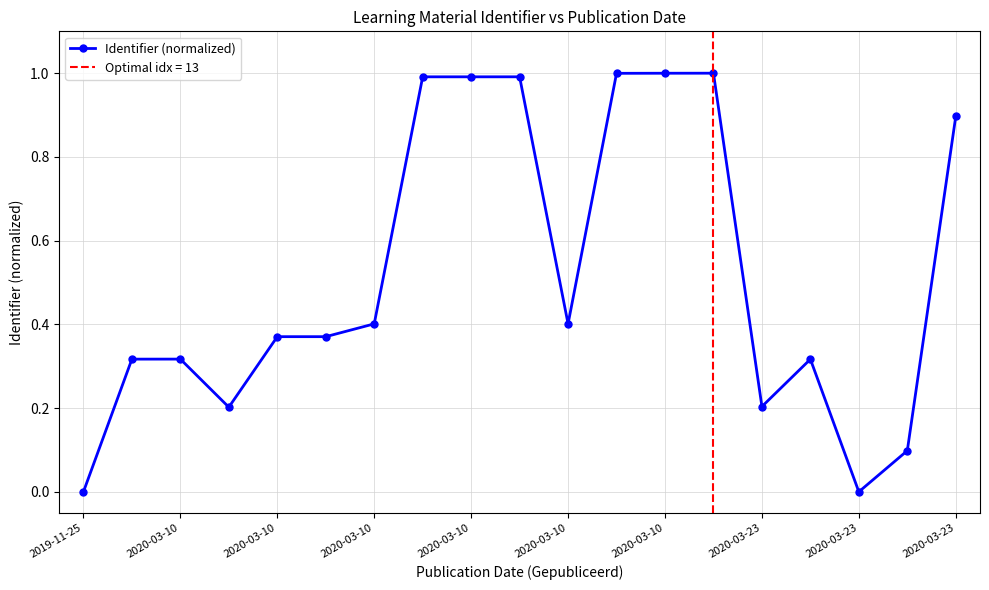

Reading right to left, list all the values displayed in this chart.

0.9	0.1	0.0	0.3	0.2	1.0	1.0	1.0	0.4	1.0	1.0	1.0	0.4	0.4	0.4	0.2	0.3	0.3	0.0